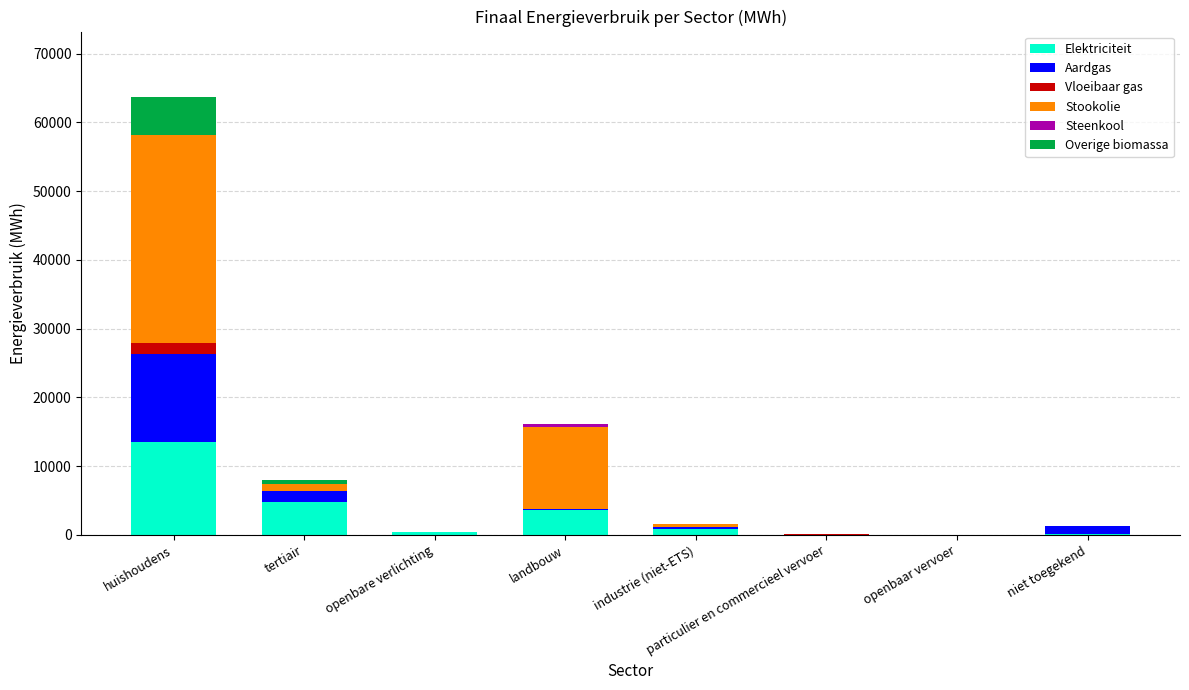

Which category has the highest value in the Elektriciteit series?

huishoudens